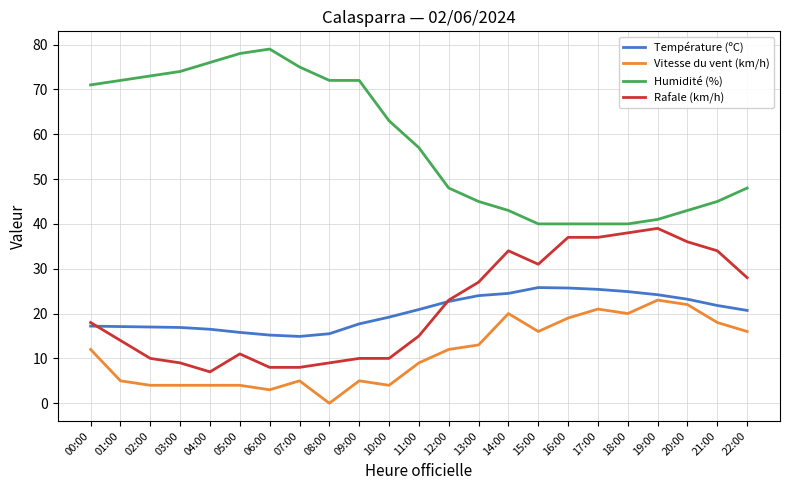

What is the difference between the highest and lowest values at 14:00?

23.0